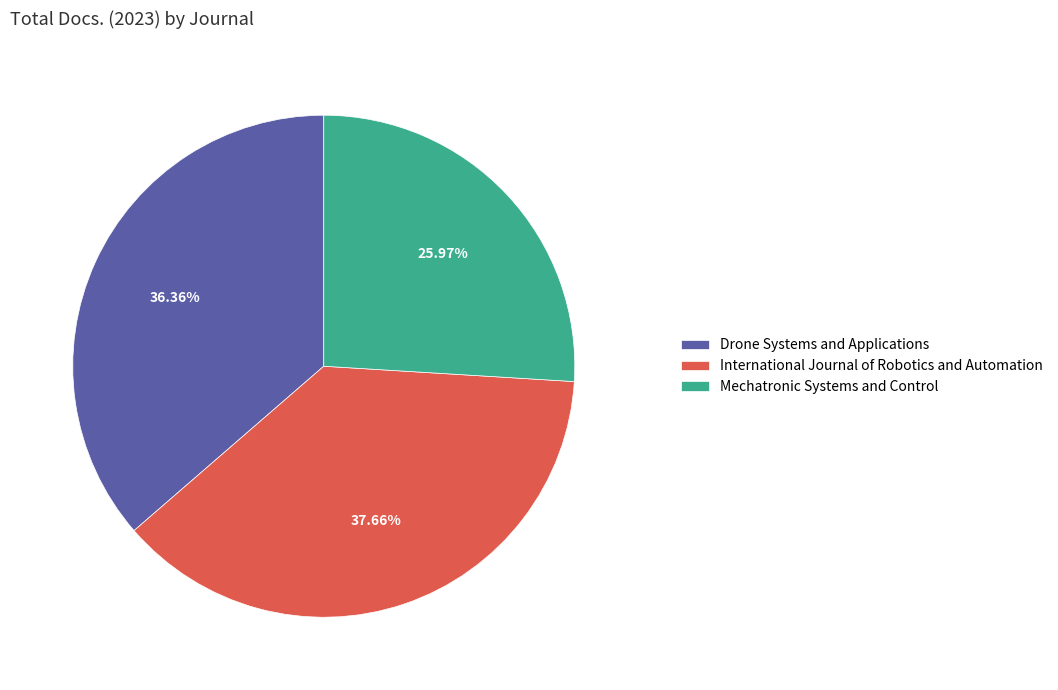

How many segments does this pie chart have?

3